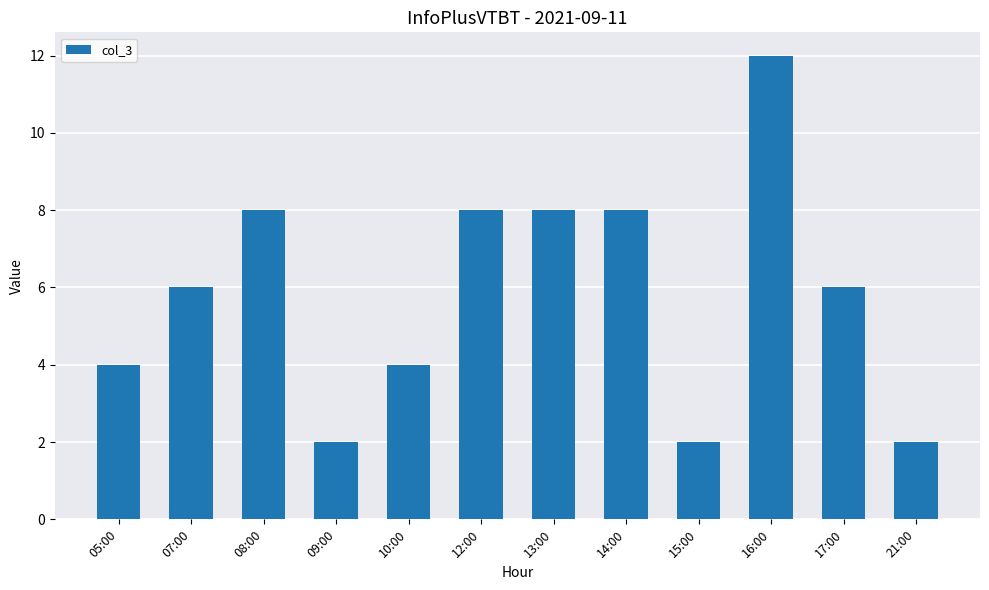

What is the sum of all values?

70